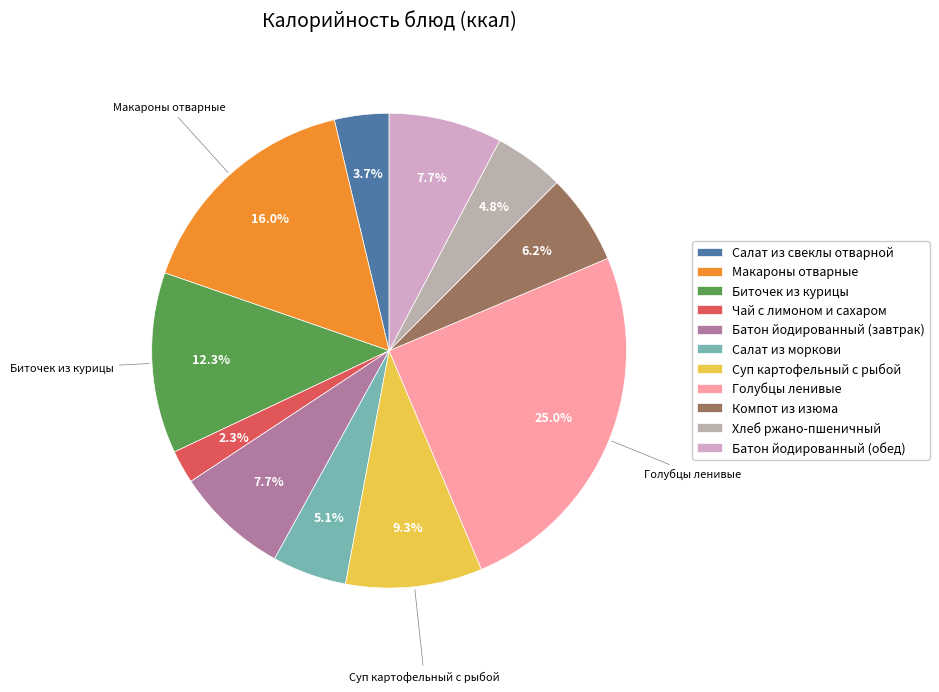

What is the ratio of the value at Салат из моркови to the value at Чай с лимоном и сахаром?

2.2